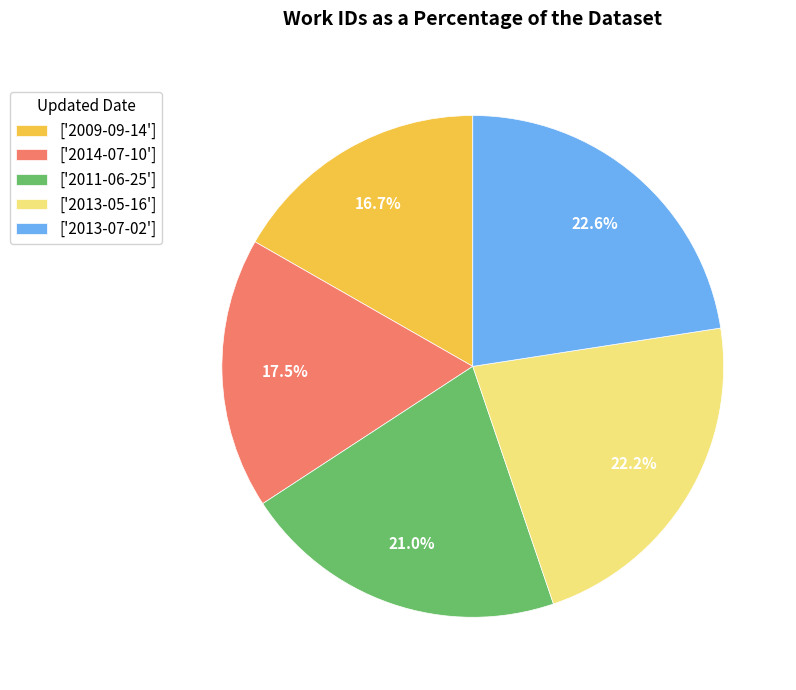

Approximately how many times larger is the value at ['2013-07-02'] compared to ['2013-05-16']?

1.0